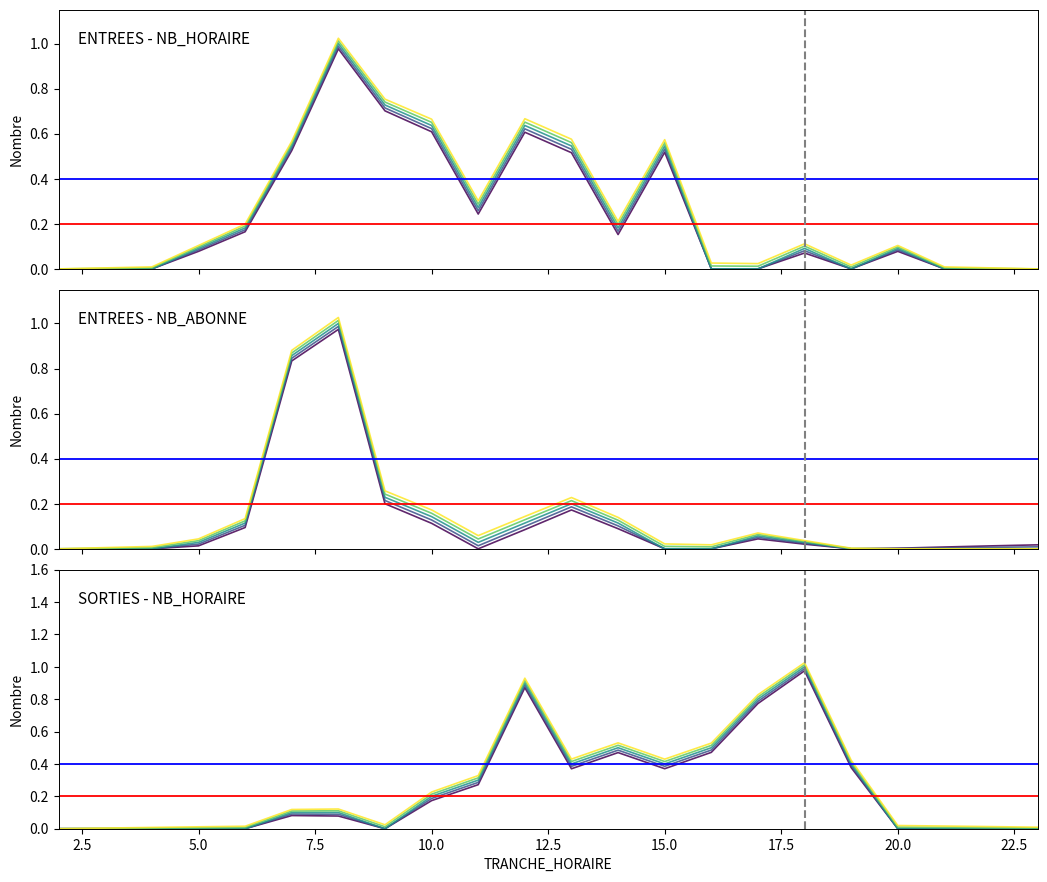

Reading left to right, extract all data points from this chart.

ENTREES_NB_HORAIRE: 0.0	0.0	0.0	0.1	0.2	0.5	1.0	0.7	0.6	0.3	0.6	0.5	0.2	0.5	0.0	0.0	0.1	0.0	0.1	0.0	0.0	0.0
ENTREES_NB_ABONNE: 0.0	0.0	0.0	0.0	0.1	0.9	1.0	0.2	0.1	0.0	0.1	0.2	0.1	0.0	0.0	0.1	0.0	0.0	0.0	0.0	0.0	0.0
SORTIES_NB_HORAIRE: 0.0	0.0	0.0	0.0	0.0	0.1	0.1	0.0	0.2	0.3	0.9	0.4	0.5	0.4	0.5	0.8	1.0	0.4	0.0	0.0	0.0	0.0